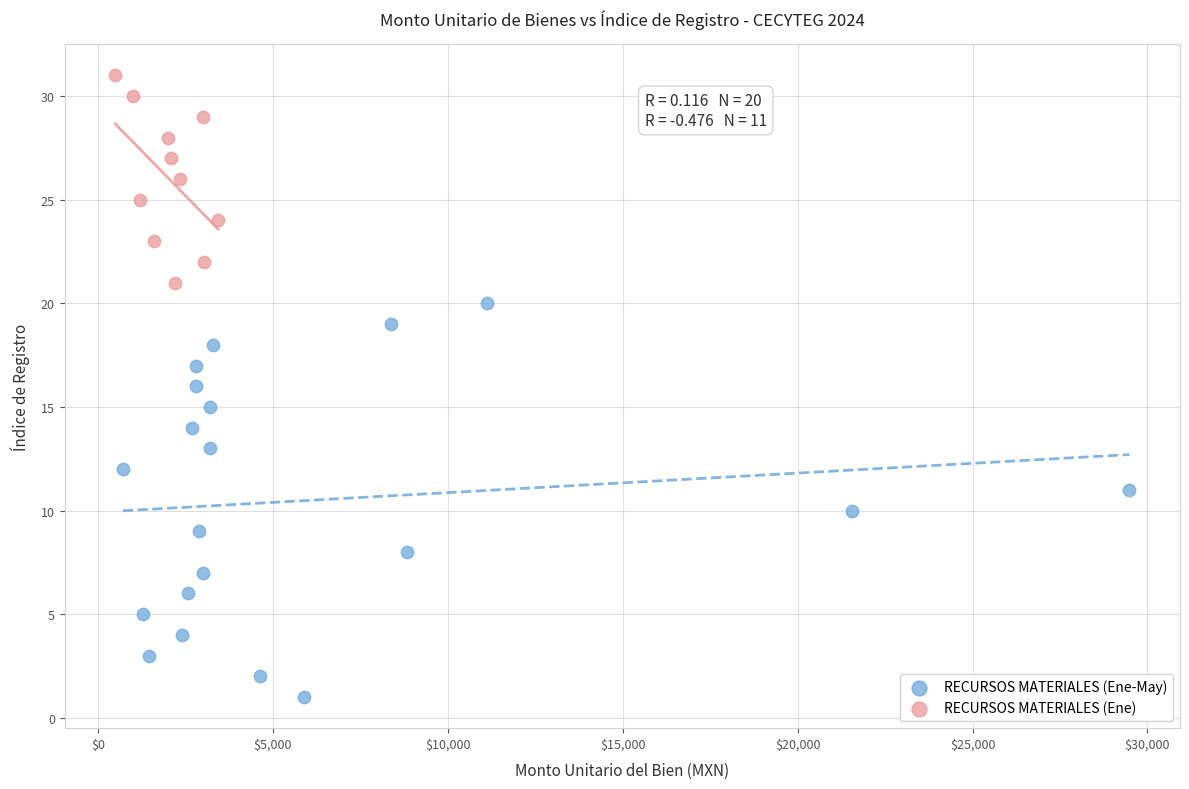

Which series contains the highest Y value?

RECURSOS MATERIALES (Ene)